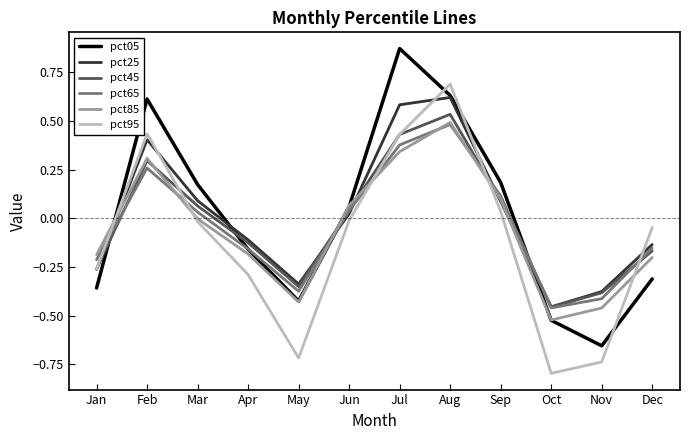

After their last crossing, which series has the higher values: pct05 or pct95?

pct95